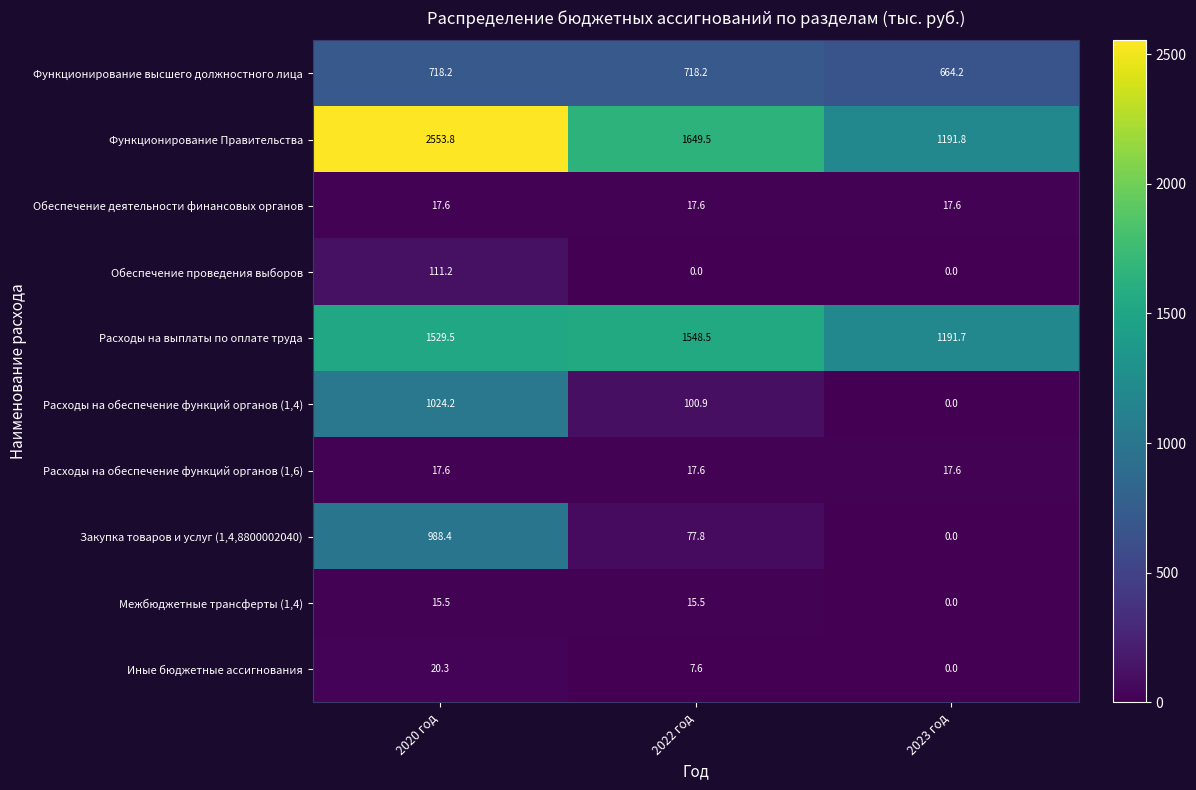

Which series changed the most between 2020 год and 2023 год?

Функционирование Правительства